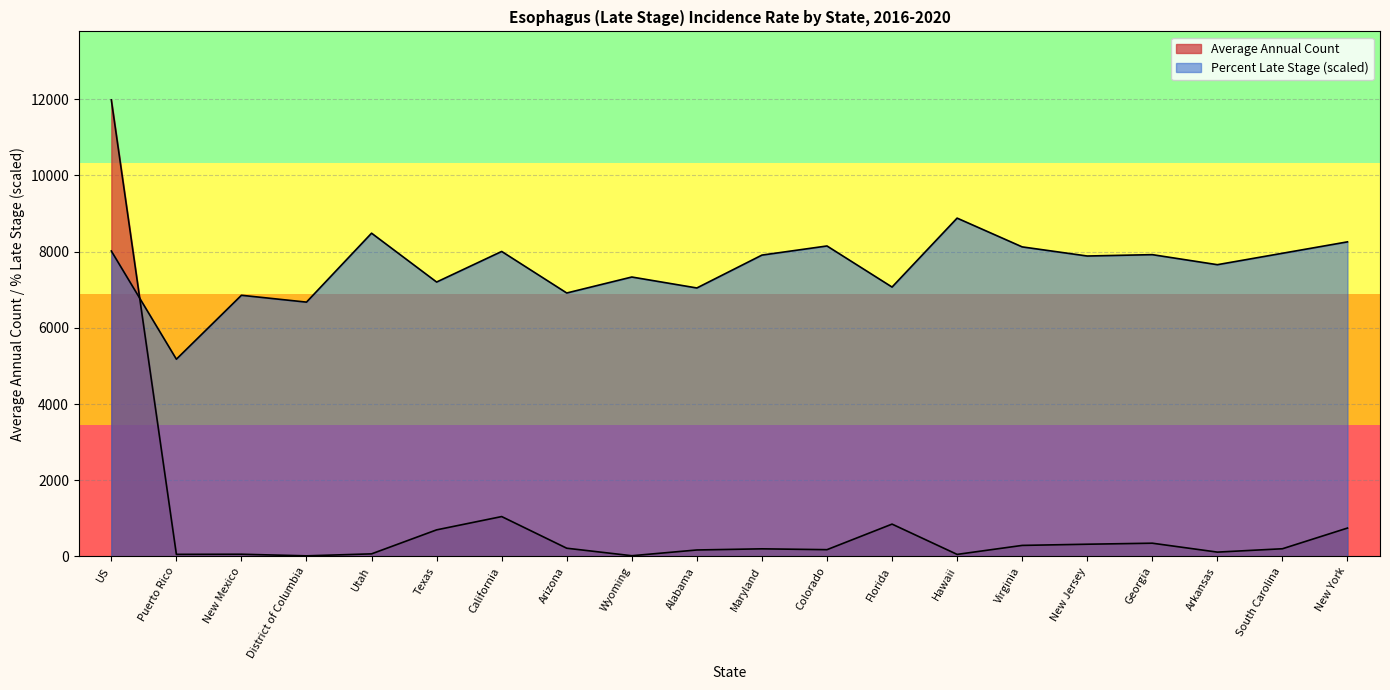

In Average Annual Count, how many points are lower than both neighbors (excluding endpoints)?

6